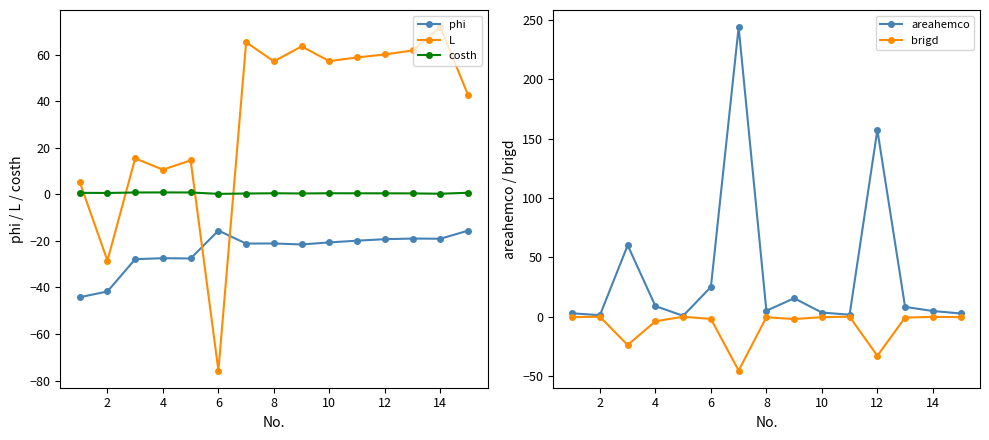

What is the difference between the maximum and minimum values in the phi series?

28.6